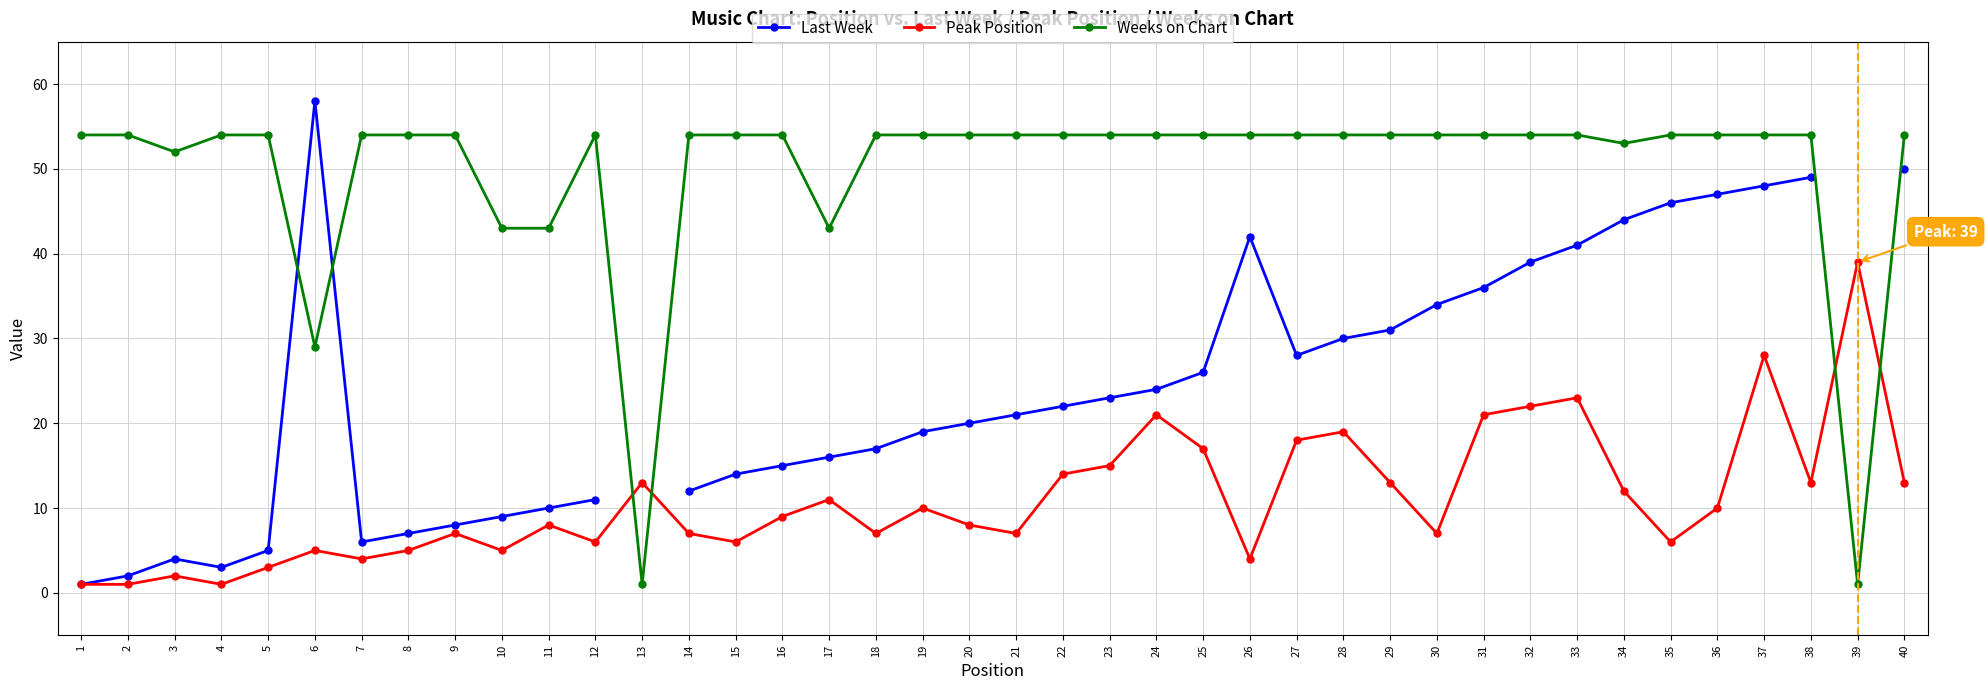

How many values in the Peak Position series are below 9?

20